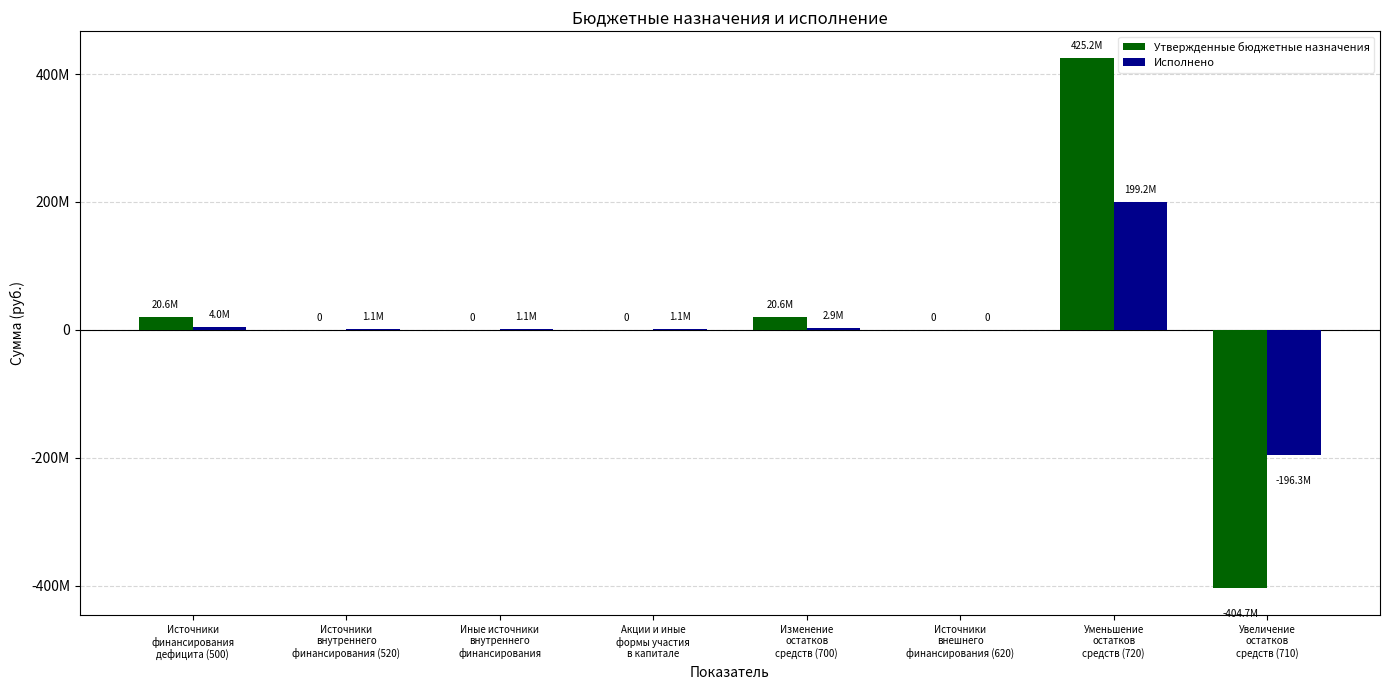

What are all the series names shown in the legend?

Утвержденные бюджетные назначения, Исполнено